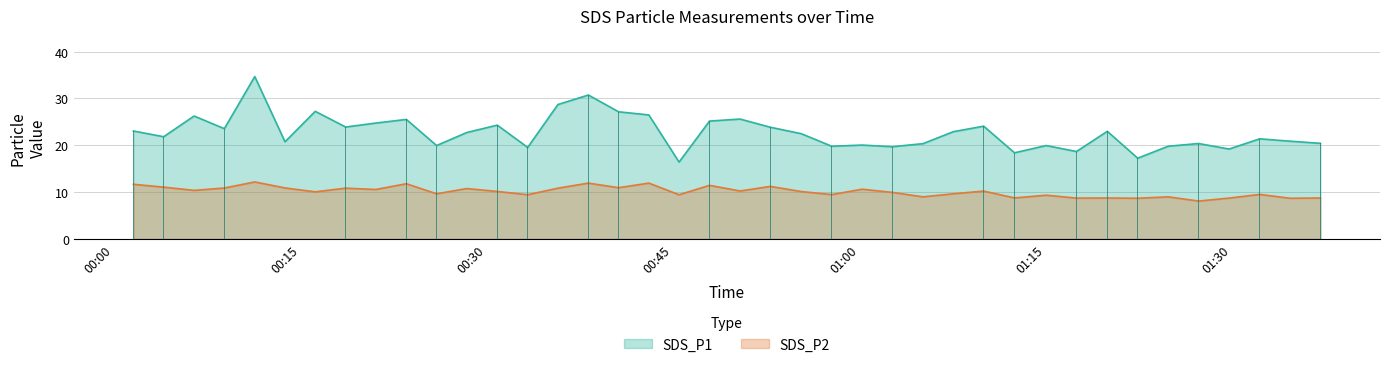

What is the sum of all SDS_P1 values?

910.8